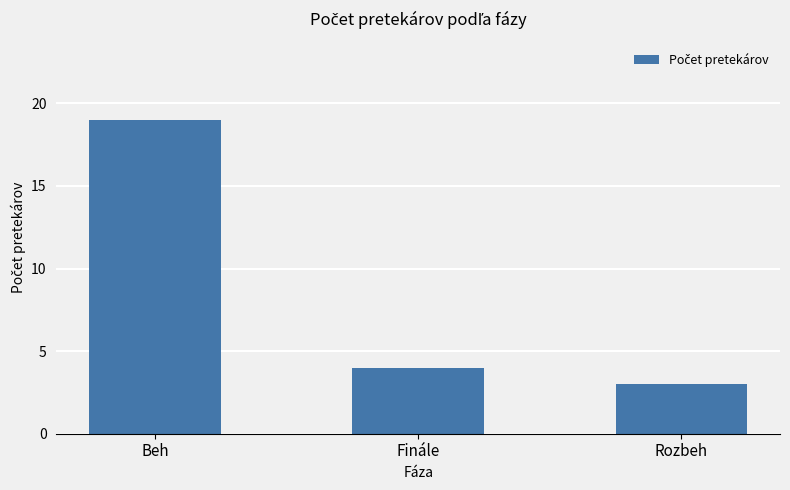

Where does the data first go above 4?

Beh